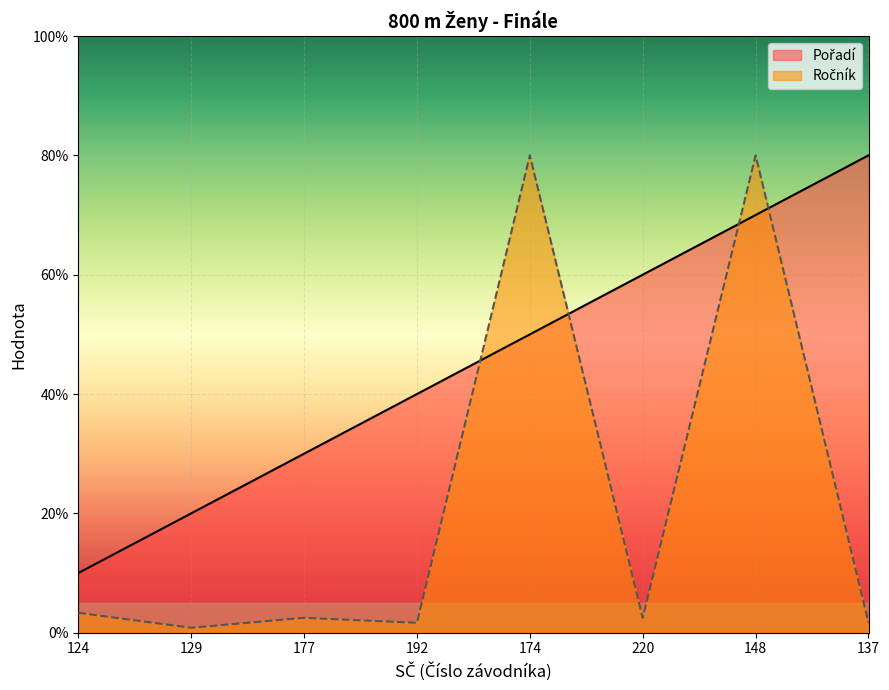

Which category has the highest value across all series?

137